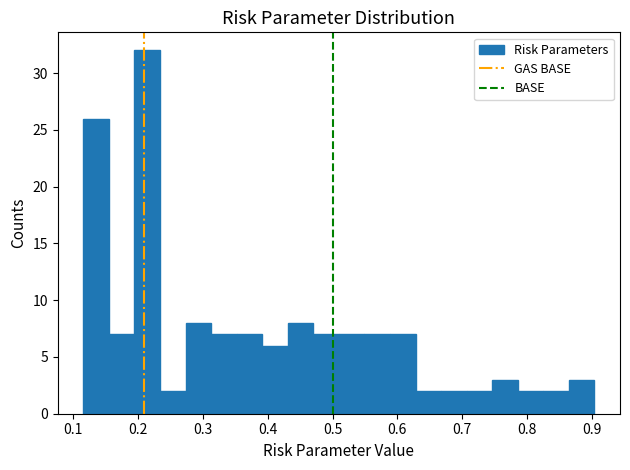

Read against the x-axis, roughly where is the centre of the tallest bar?

0.21